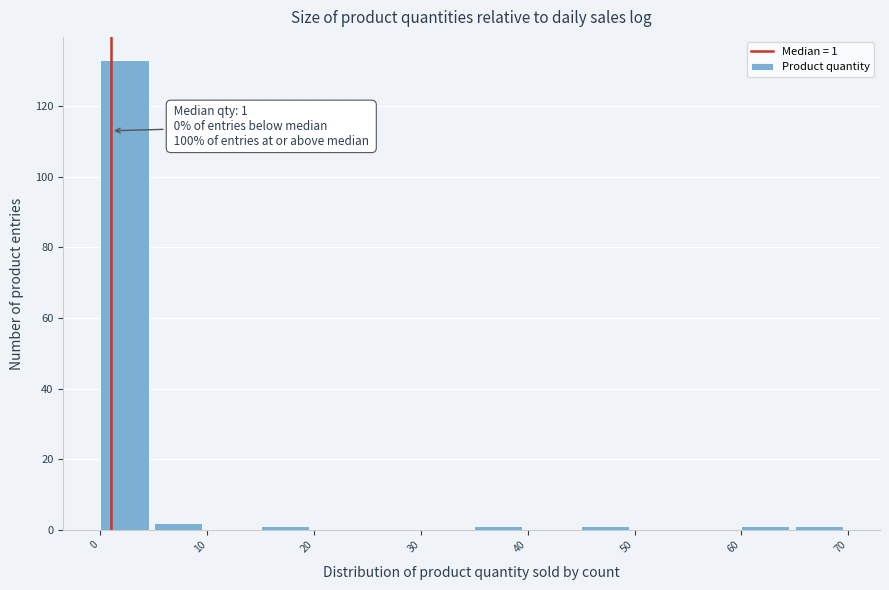

Which range on the x-axis has the tallest bar?

0 to 5